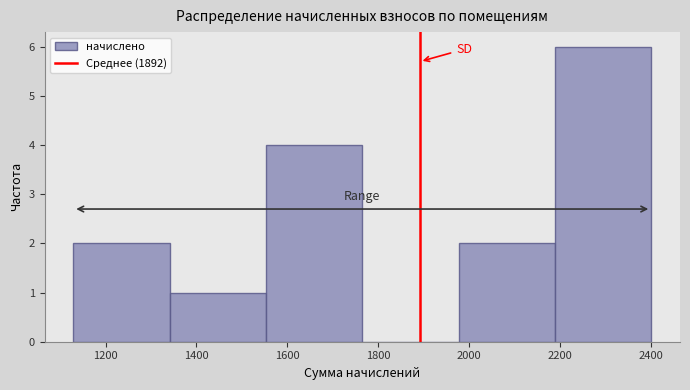

Which range on the x-axis has the tallest bar?

2180 to 2400